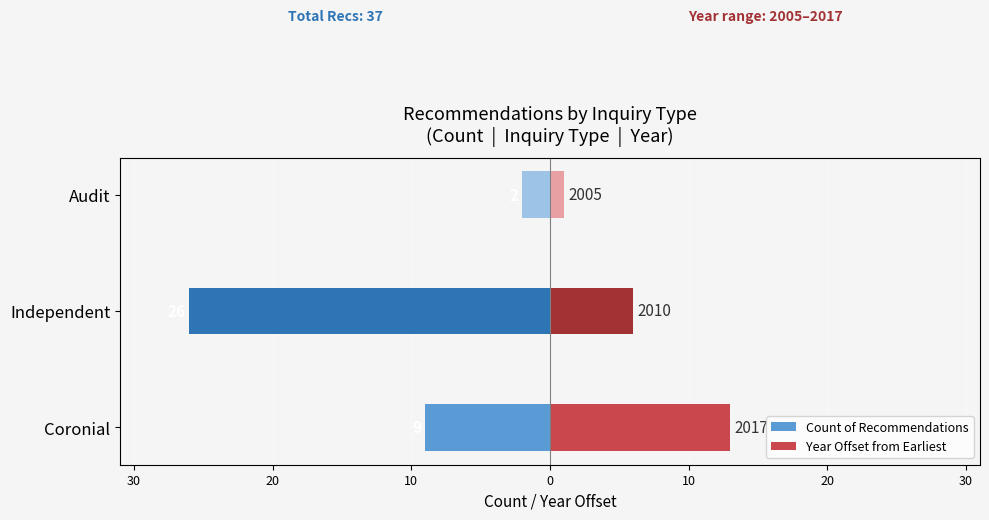

Are the bars grouped side by side (vs. stacked)?

Yes